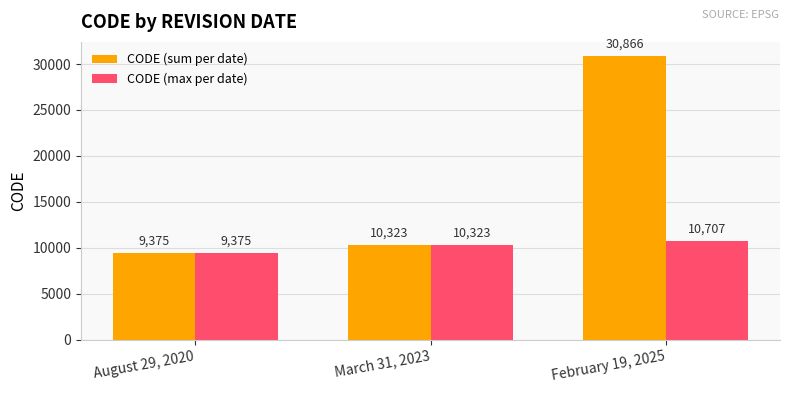

True or false: CODE (sum per date) has a value of 6173 at August 29, 2020.

False